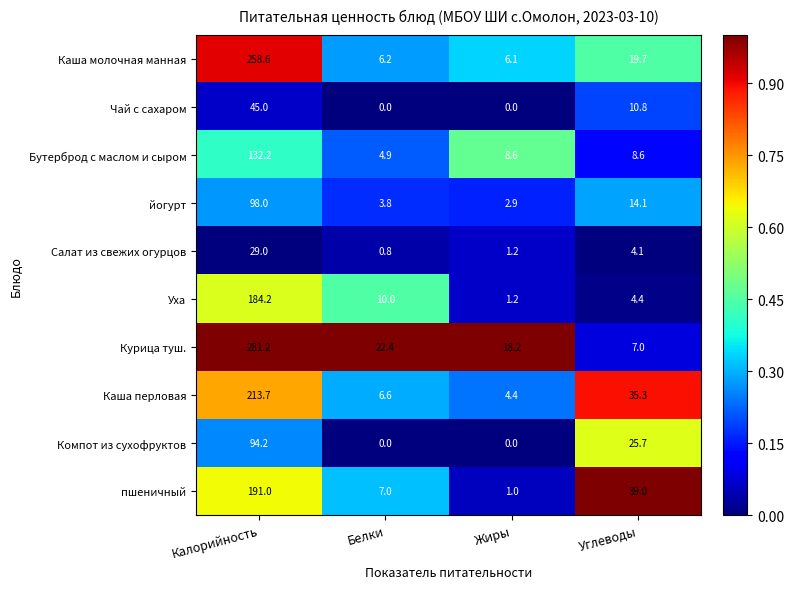

What is the total value across all series at Жиры?

43.6